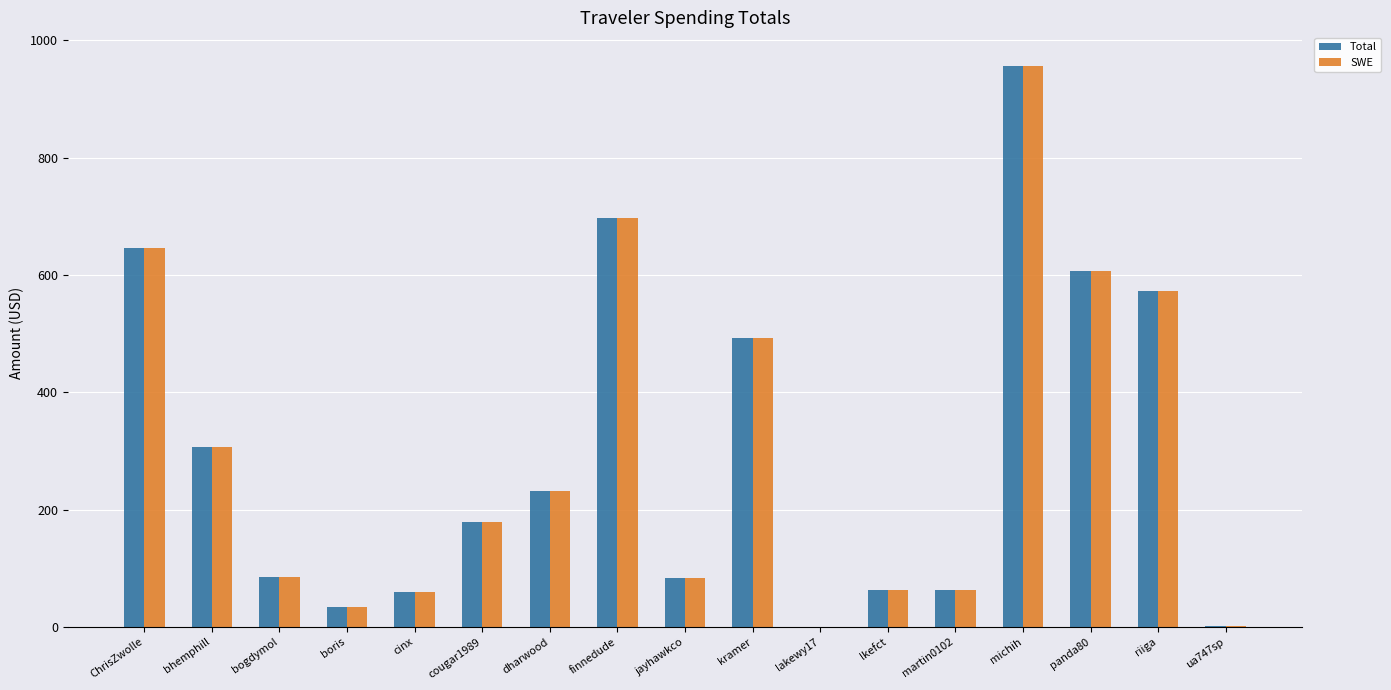

At which label is SWE closest to 478?

kramer